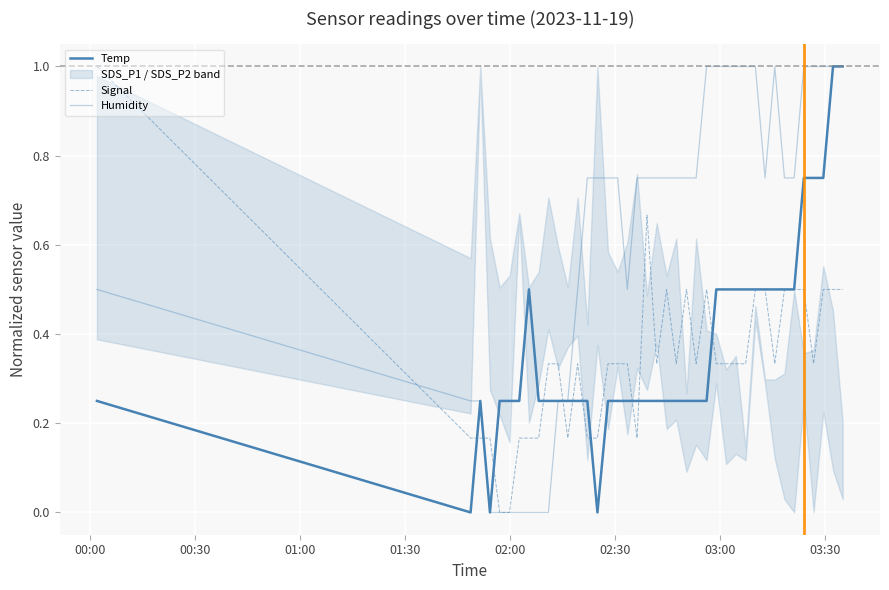

The Signal series shows 0.7 at 21. True or false?

False